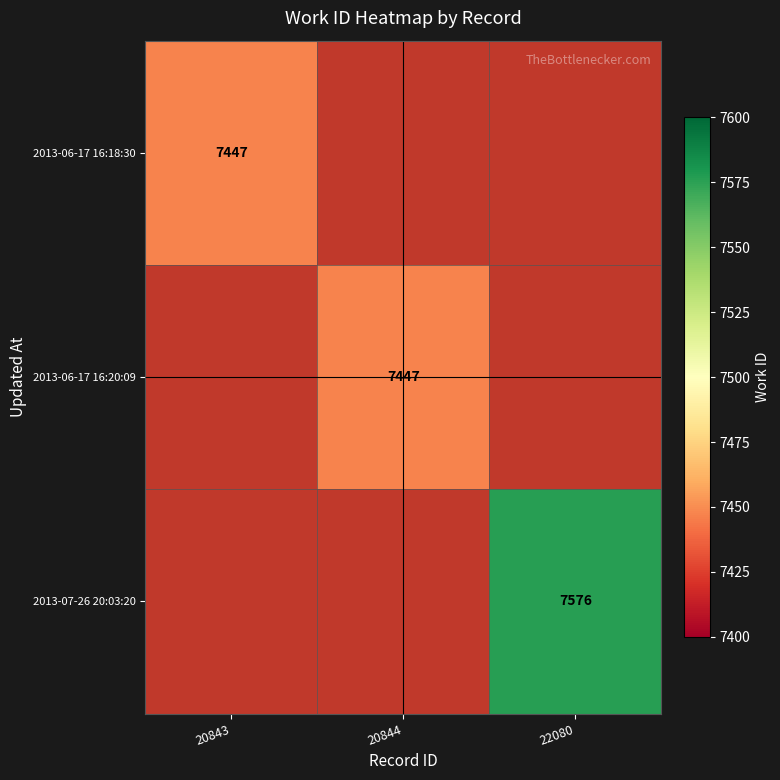

The 2013-06-17 16:18:30 series shows 12144 at 20843. True or false?

False